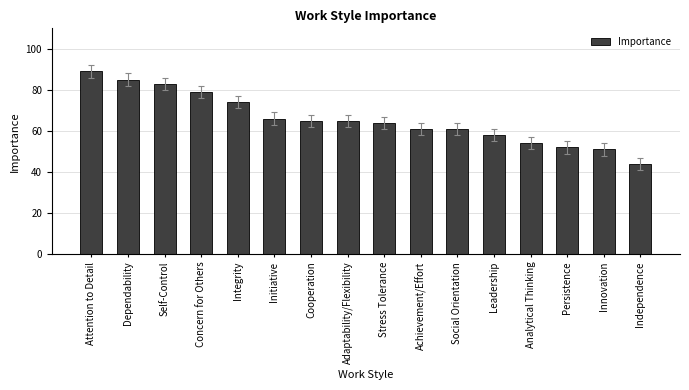

What is the value of the 6th bar from the left?

66